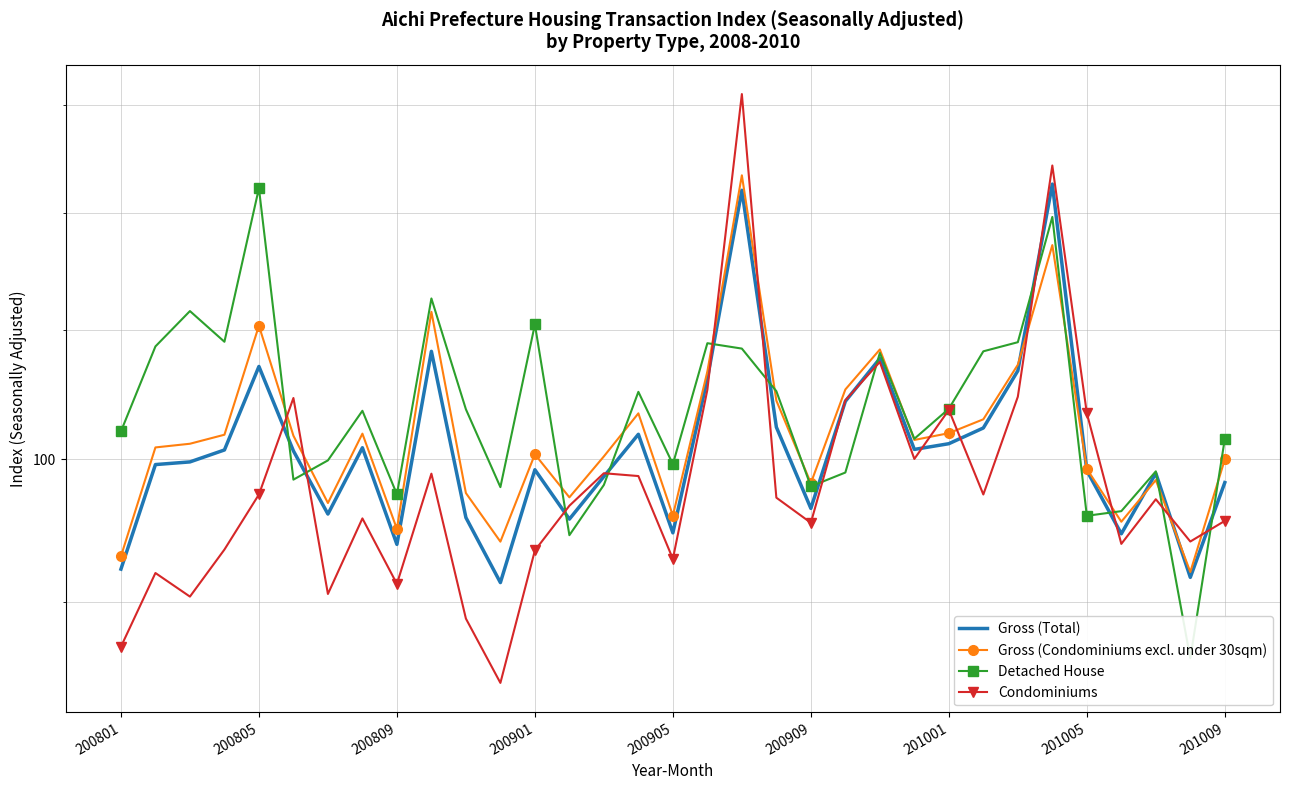

How many data points in Gross (Condominiums excl. under 30sqm) are less than 101?

16